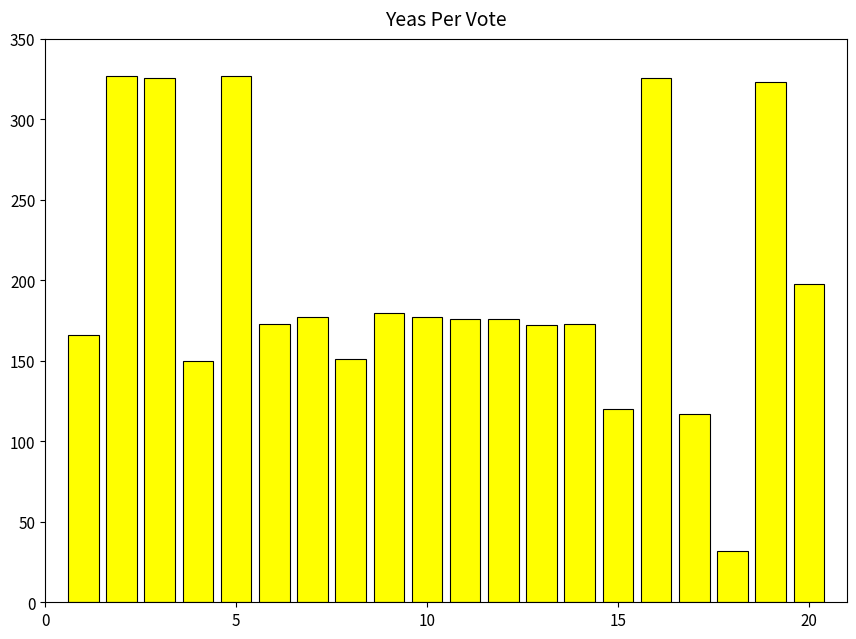

What is the value of the 4th bar from the left?

150